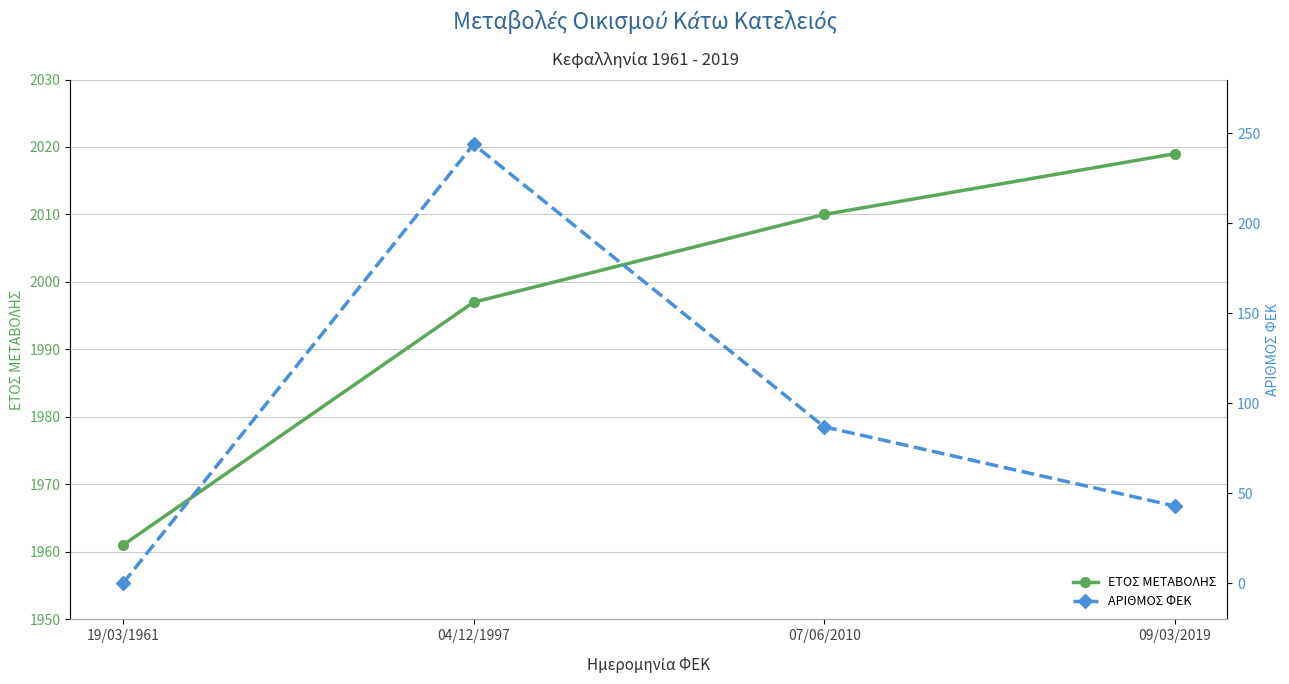

What is the spread (max minus min) of values at 07/06/2010?

1923